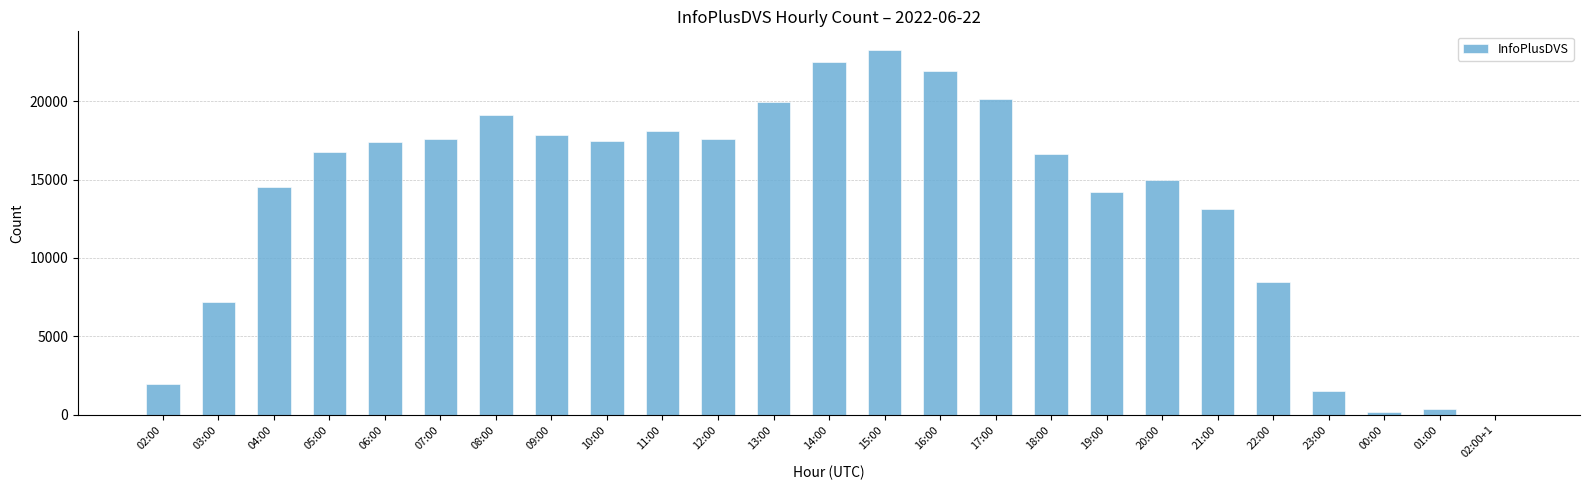

What is the average value?

13703